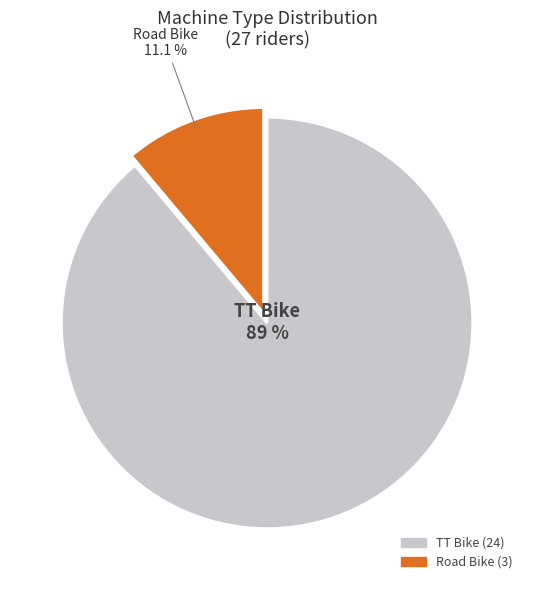

Which has a higher value, Road Bike or TT Bike?

TT Bike